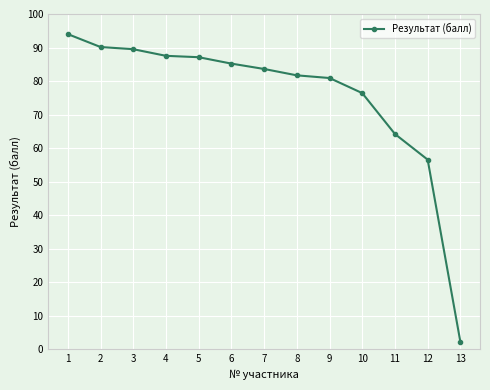

What is the smallest value displayed?

2.2